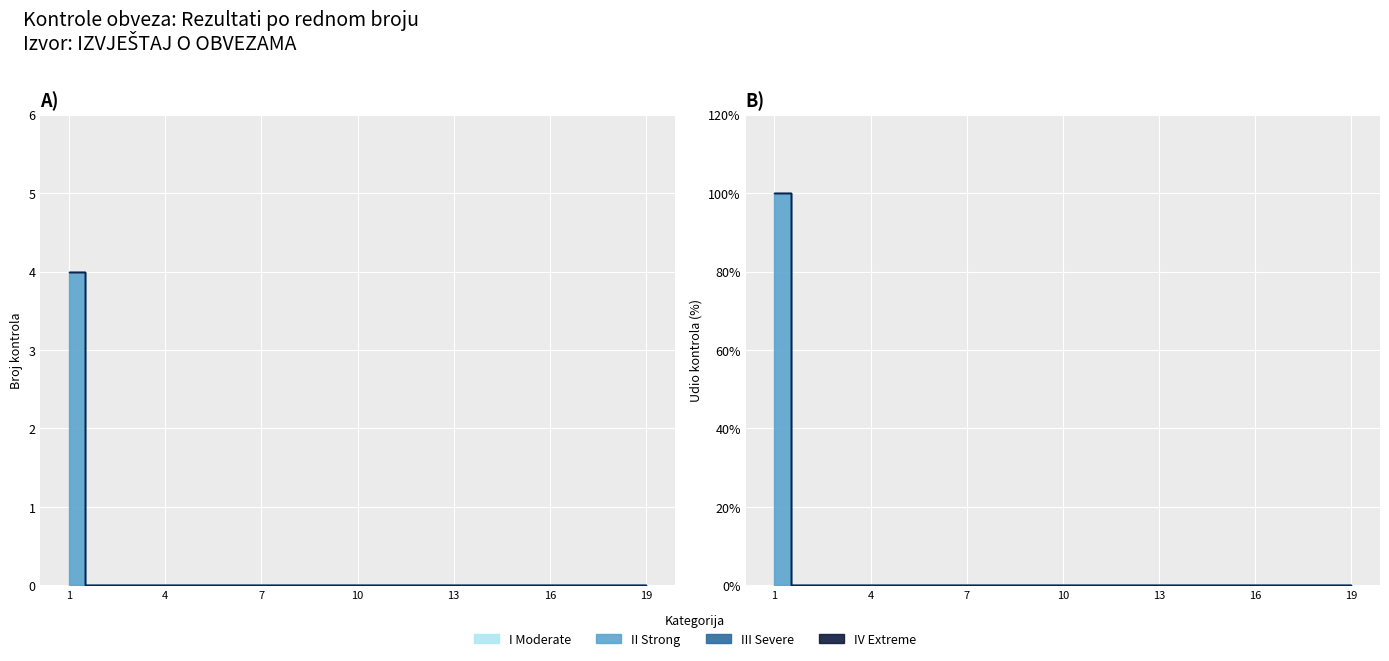

What are all the series names shown in the legend?

I Moderate, II Strong, III Severe, IV Extreme